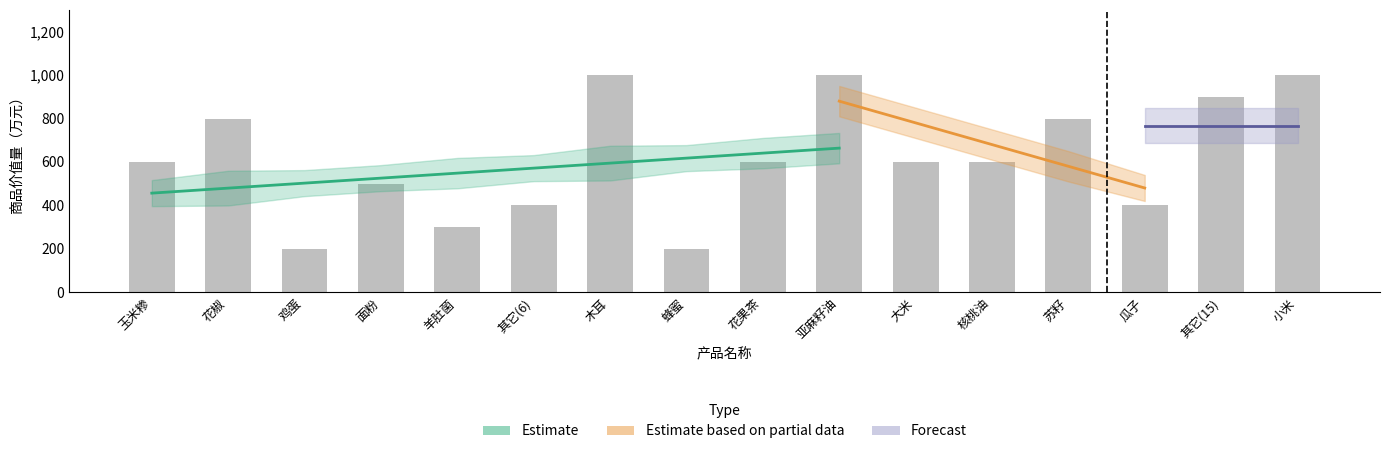

What is the difference between the values at 亚麻籽油 and 其它(6)?

600